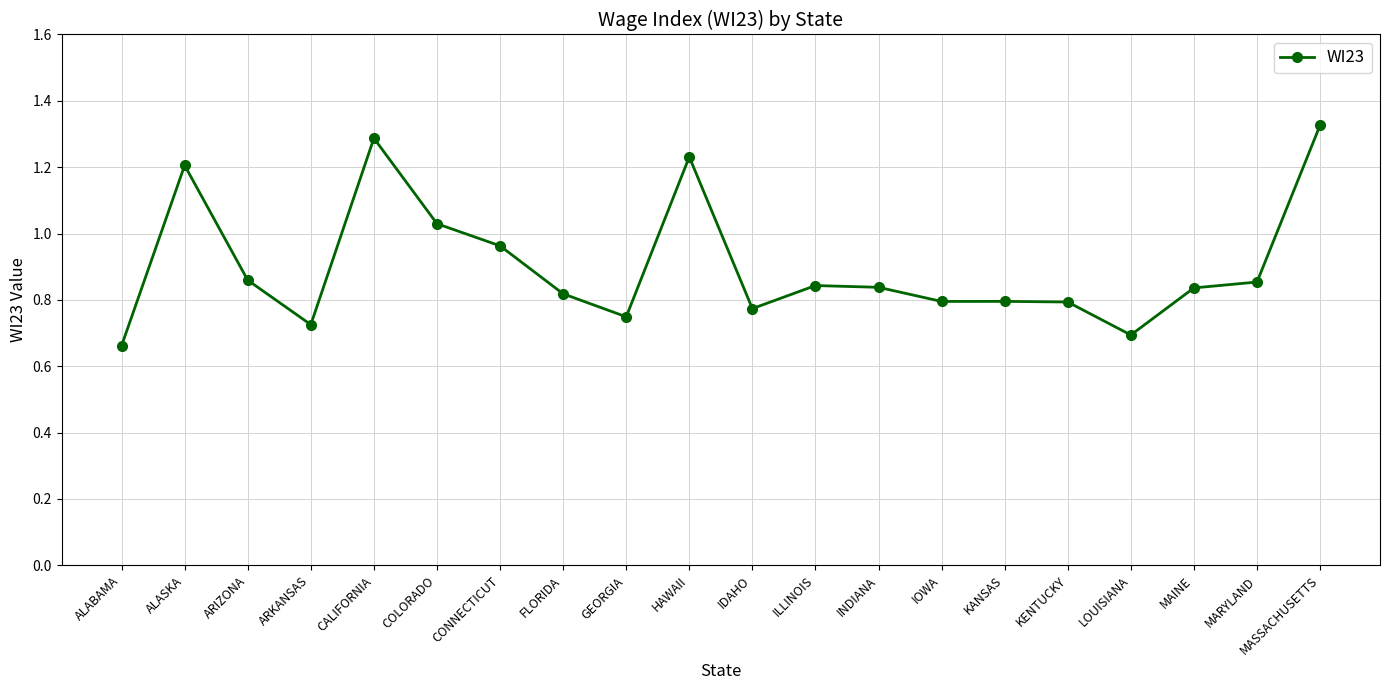

True or false: the data shows 0.8 at KENTUCKY.

True